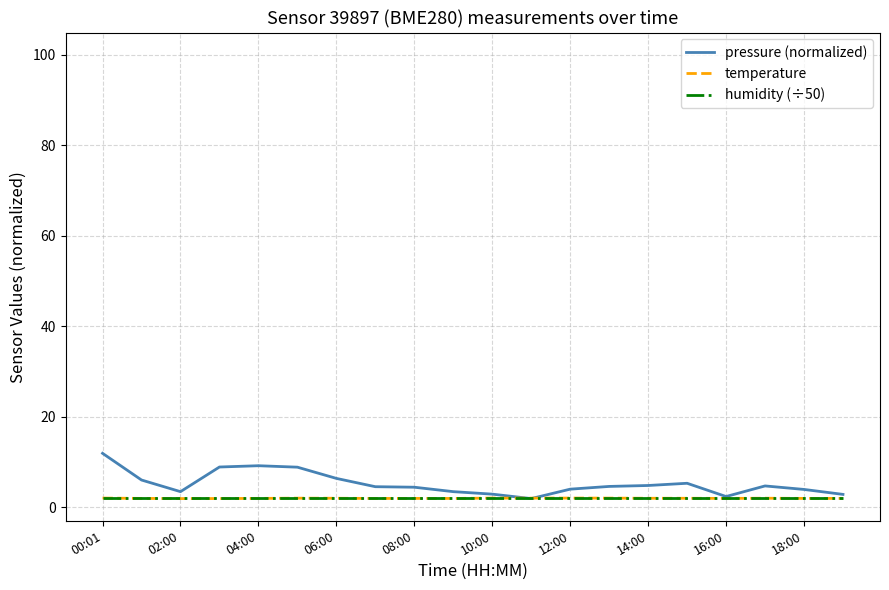

Which series has the largest range (max minus min)?

pressure (normalized)